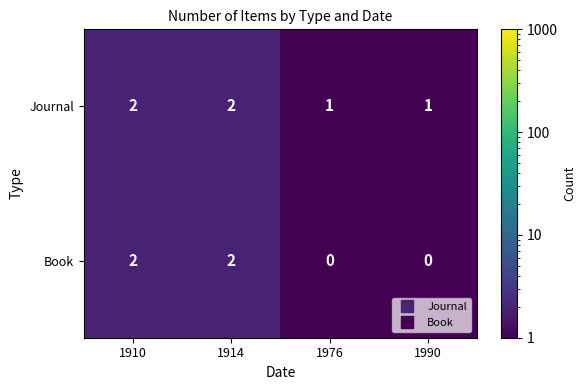

Rank the series by their average value, from highest to lowest.

Journal, Book